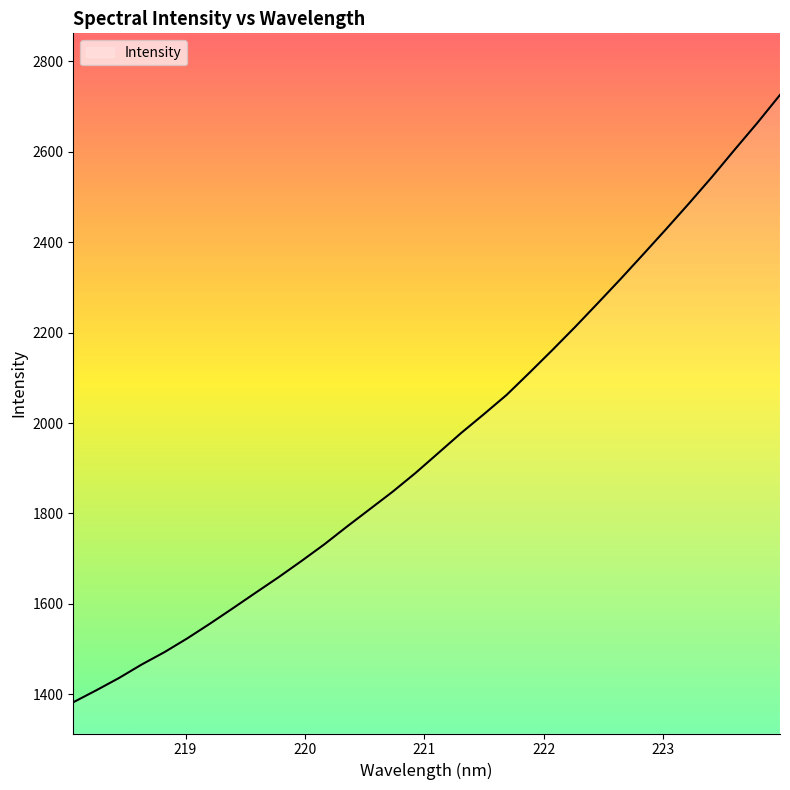

Reading left to right, extract all data points from this chart.

1382.2	1408.4	1435.7	1465.7	1493.2	1523.6	1556.4	1590.3	1624.8	1658.9	1694.6	1731.4	1771.0	1809.5	1848.0	1889.3	1933.5	1977.7	2019.5	2062.2	2111.2	2161.1	2212.2	2265.1	2318.5	2373.5	2429.0	2485.6	2543.6	2604.1	2663.6	2725.8